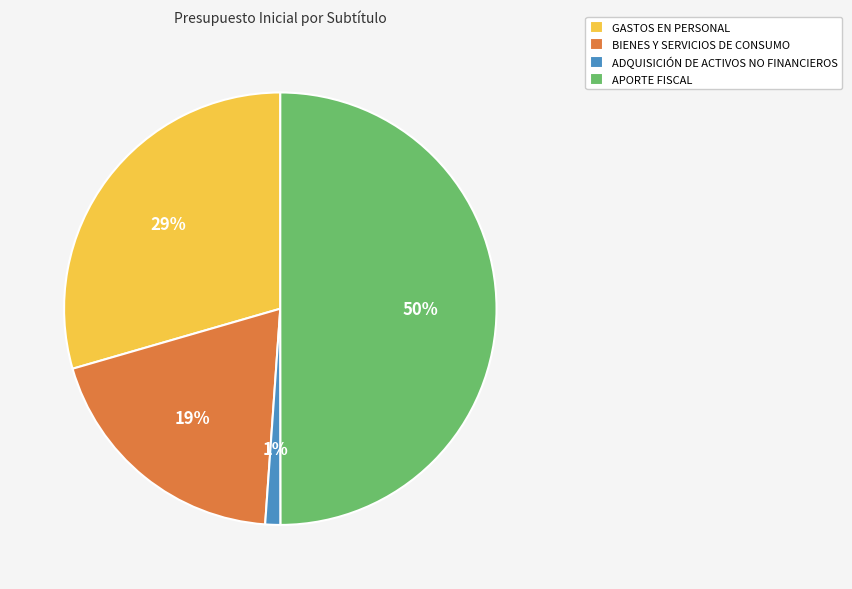

Rank the categories by value from lowest to highest.

ADQUISICIÓN DE ACTIVOS NO FINANCIEROS, BIENES Y SERVICIOS DE CONSUMO, GASTOS EN PERSONAL, APORTE FISCAL